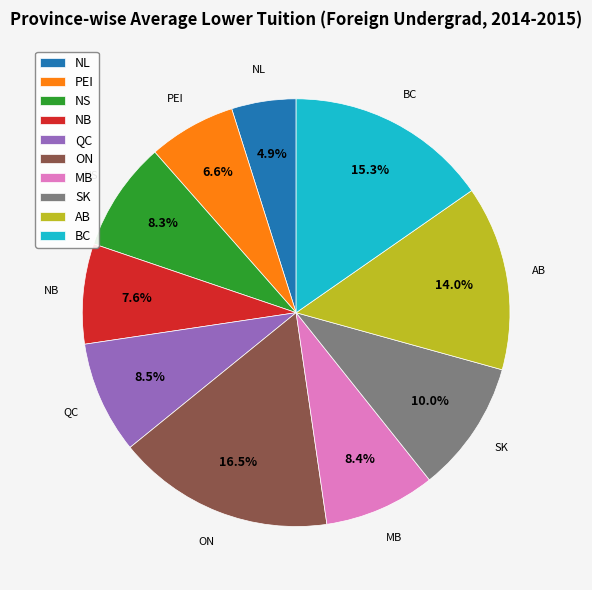

What is the total percentage of BC and NB?

22.9%